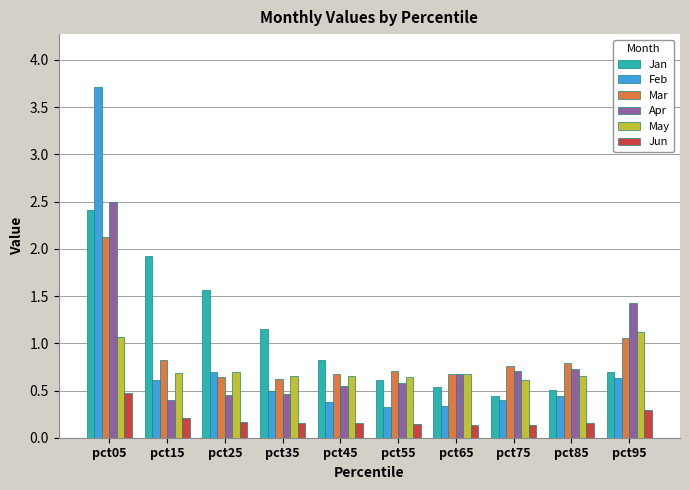

Which series changed the most between pct05 and pct65?

Feb